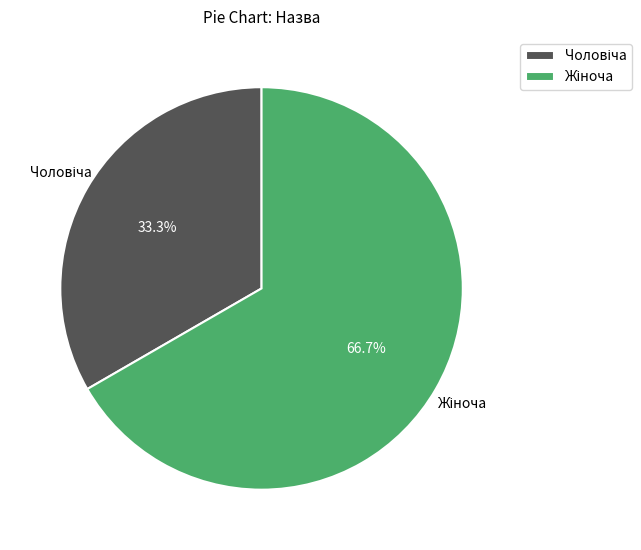

Does any single category account for the majority?

Yes